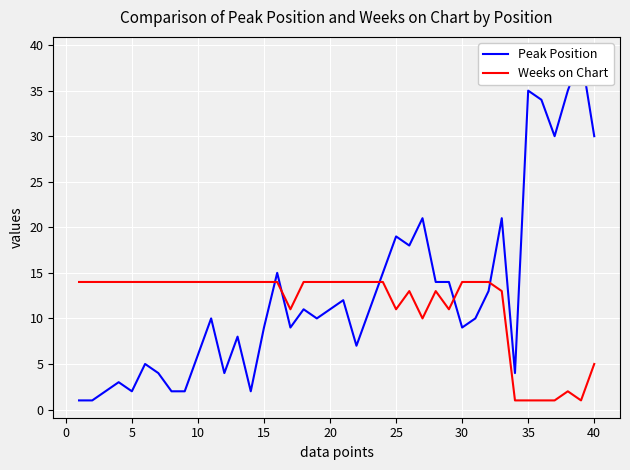

Where is Weeks on Chart nearest to the value 7?

40